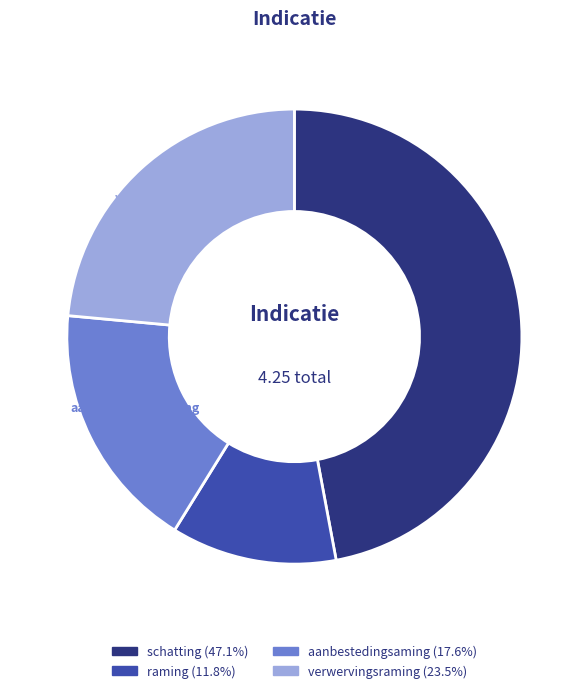

How many segments does this pie chart have?

4